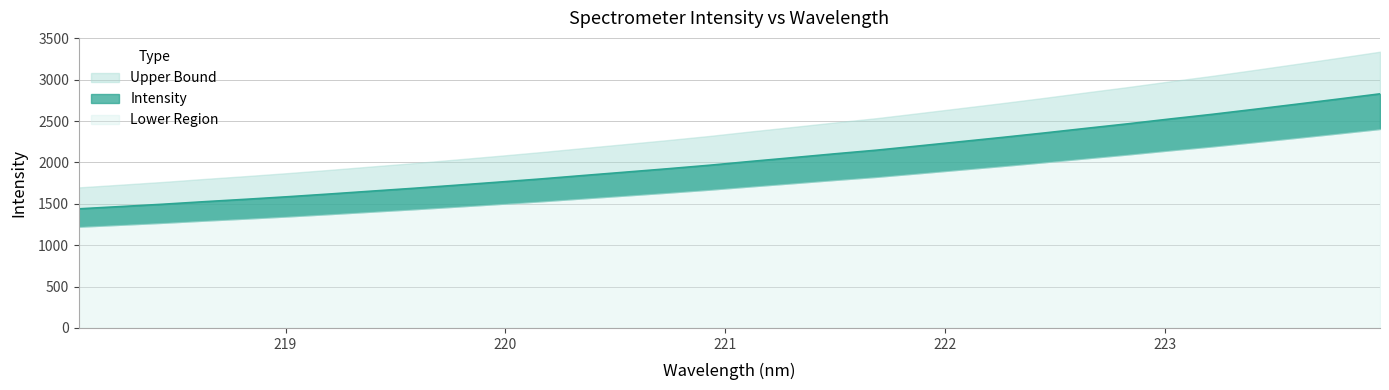

At which label does the data first exceed 2012?

221.1174